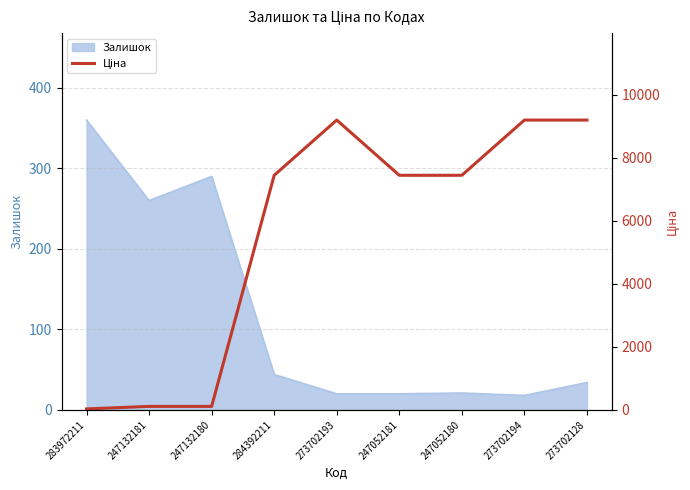

Does the chart display data point markers on the line(s)?

No